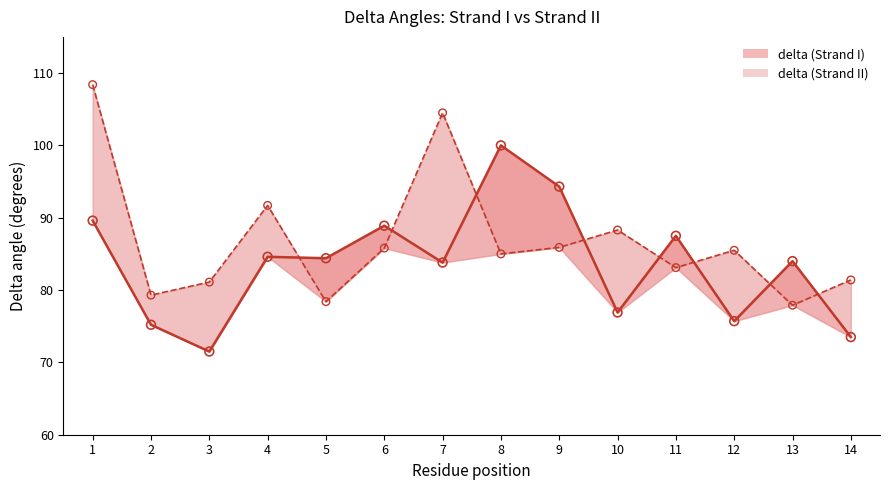

Which series has the largest total across all categories?

delta (Strand II)